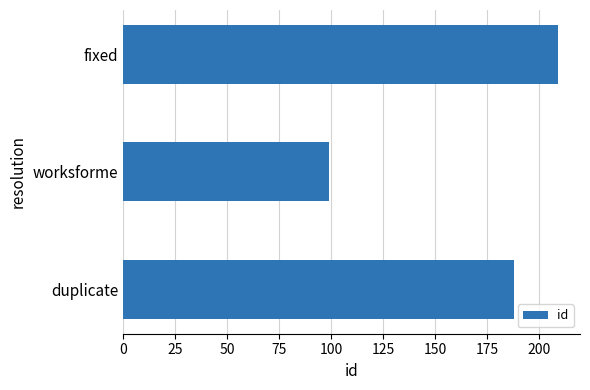

List the labels in order of value, largest first.

fixed, duplicate, worksforme